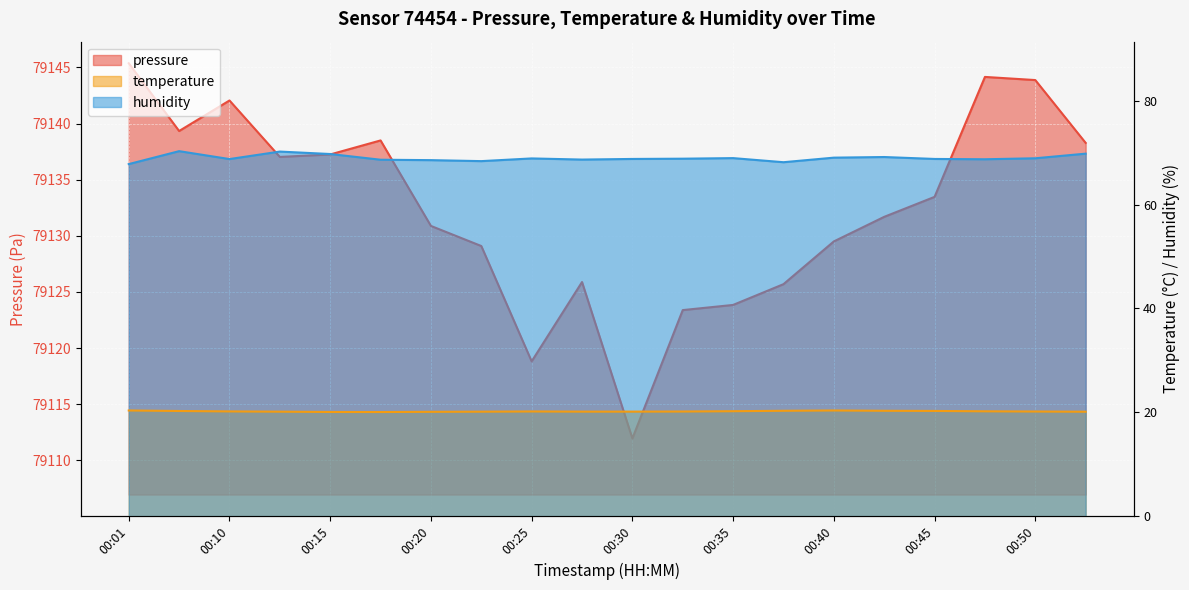

True or false: humidity and temperature cross at least once.

False